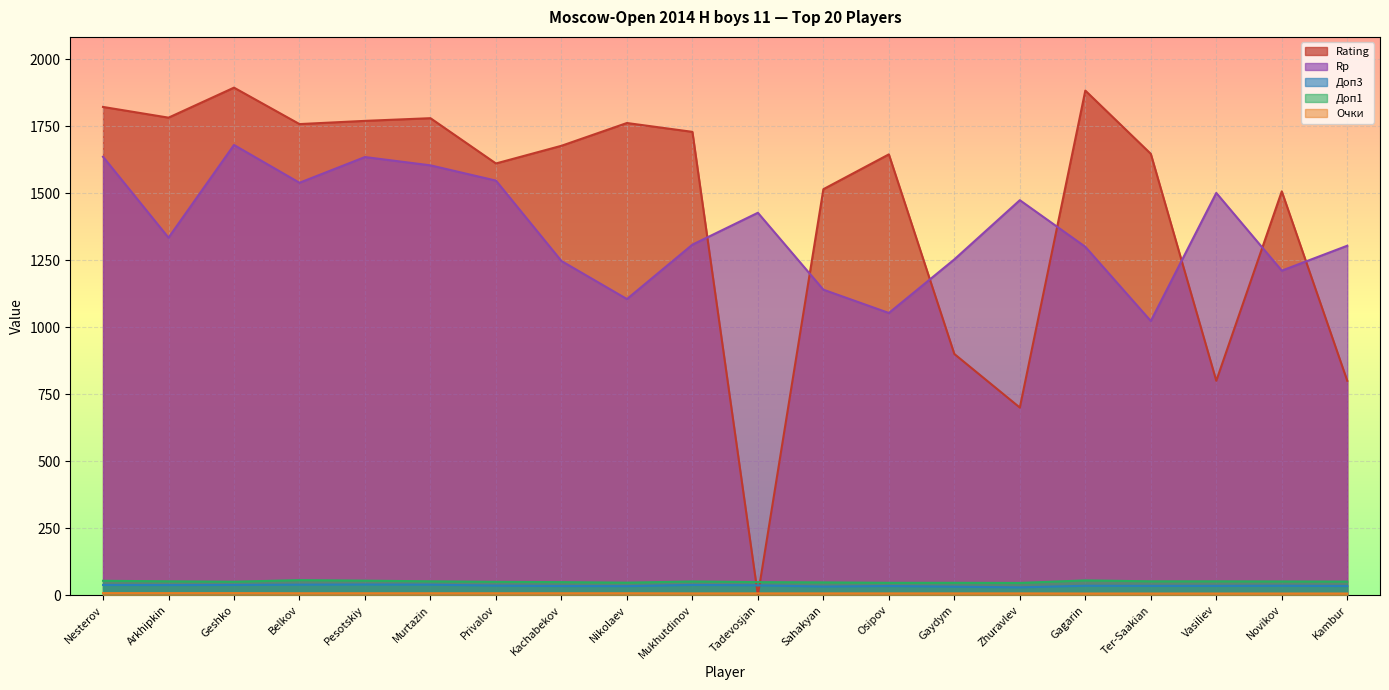

What is the approximate value of Rp at Murtazin?

1604.0